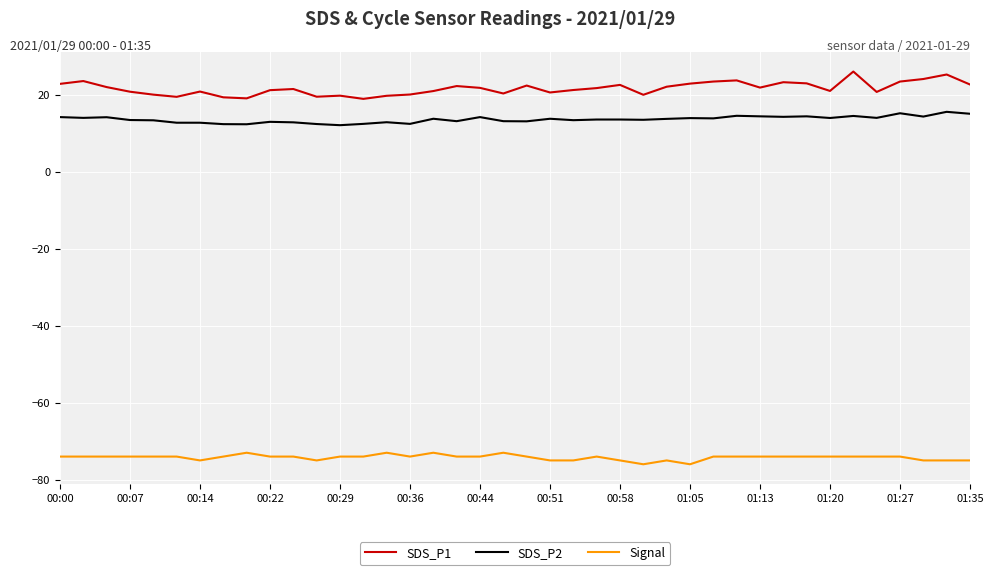

True or false: Signal and SDS_P1 intersect in this chart.

False